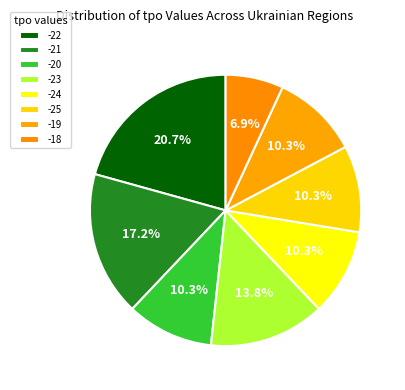

How many slices are in this pie chart?

8